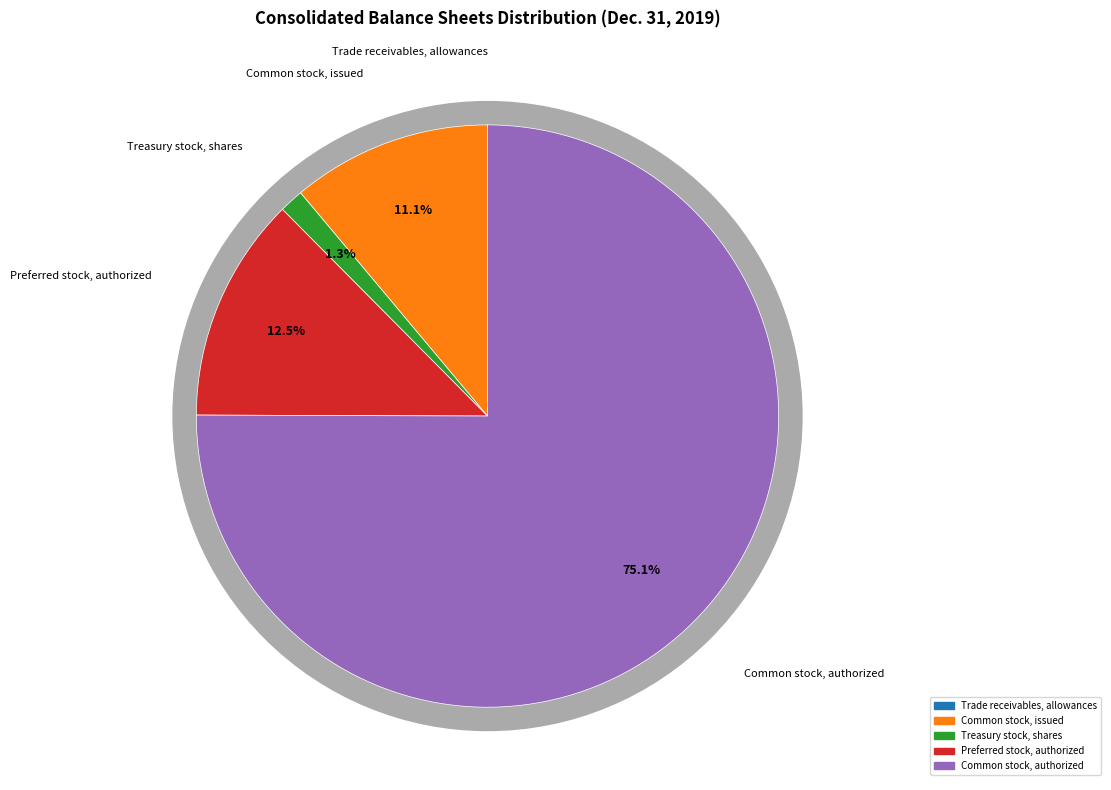

Is Common stock, authorized the majority of the pie?

Yes